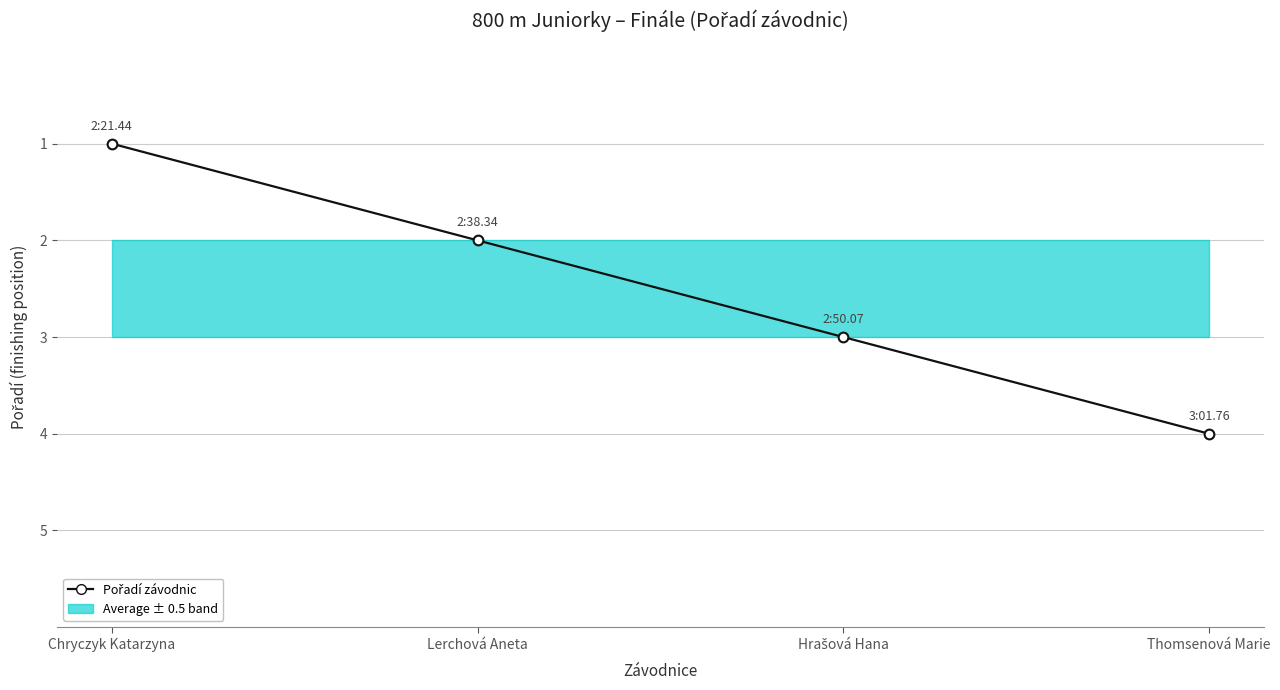

What is the change in value from Chryczyk Katarzyna to Lerchová Aneta?

+1